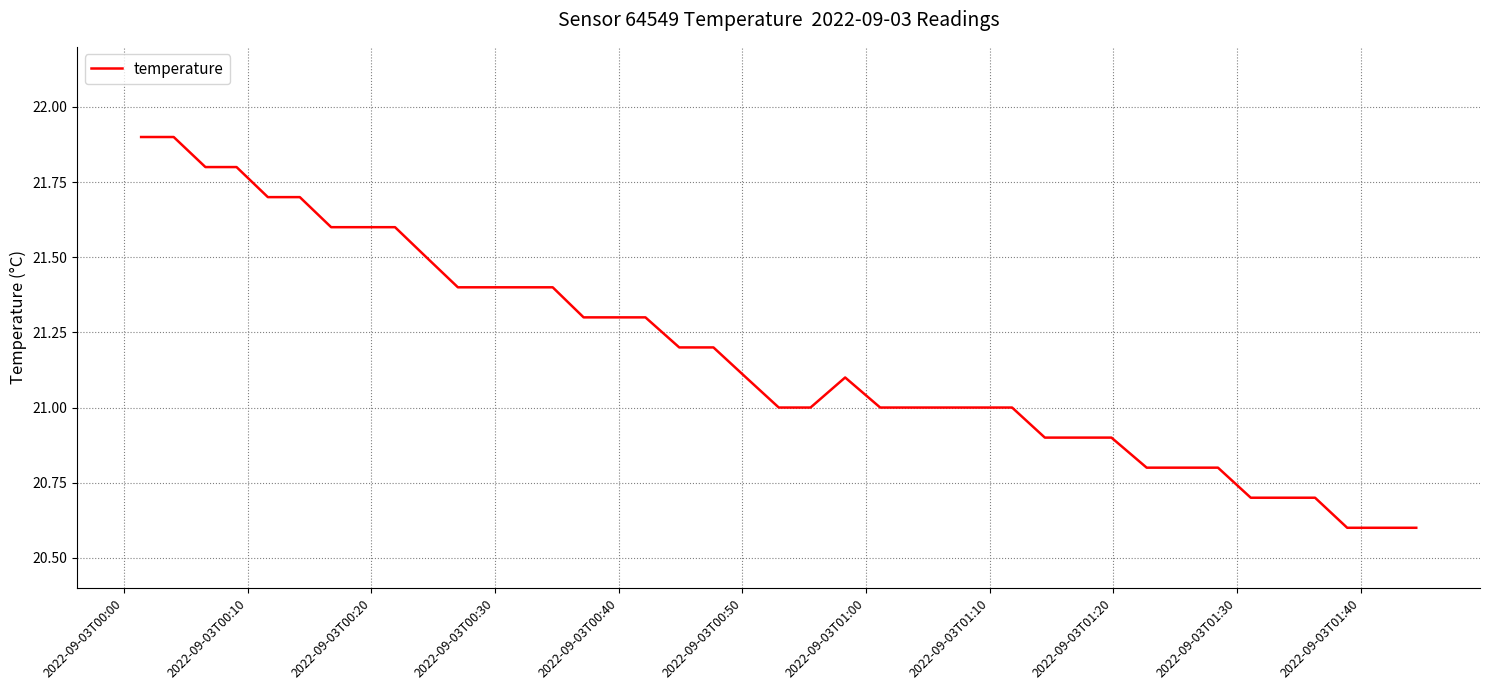

What is the maximum value shown in the chart?

21.9